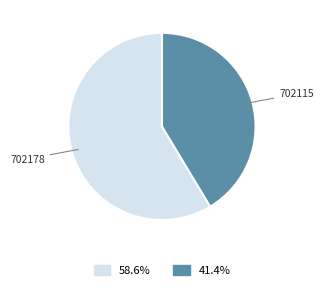

Combined, do 702178 and 702115 account for over 50%?

Yes